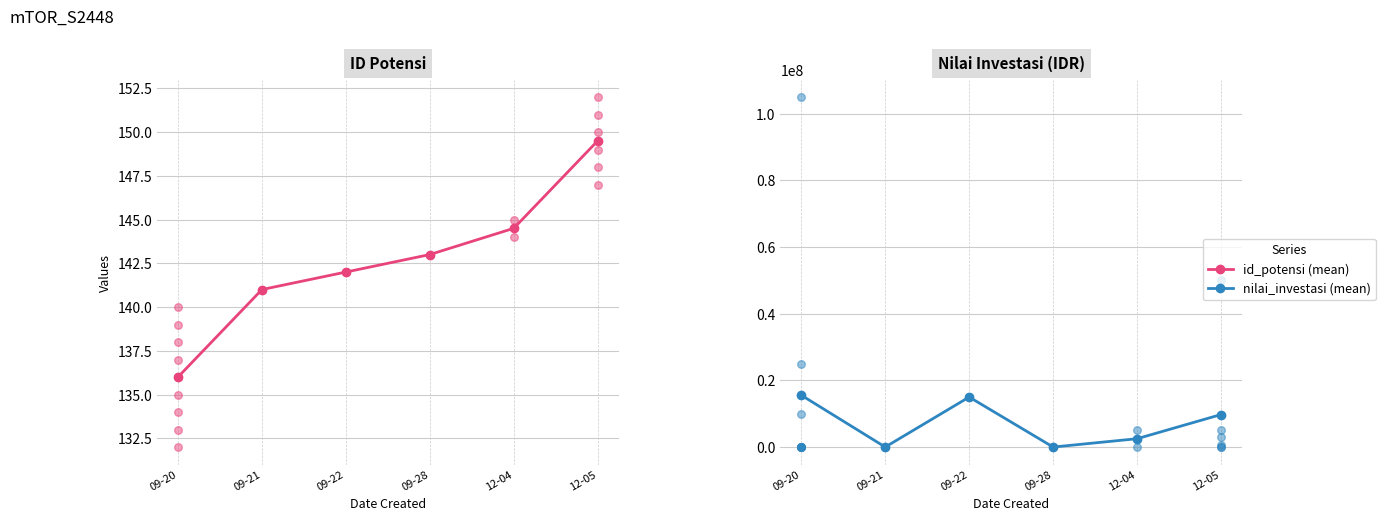

Which series contains the highest Y value?

Nilai Investasi (IDR)